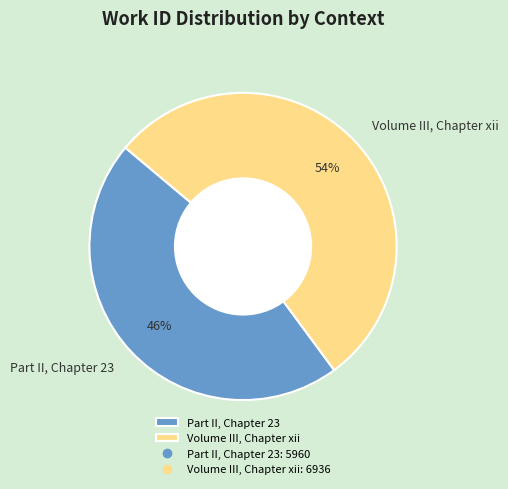

How many segments does this pie chart have?

2